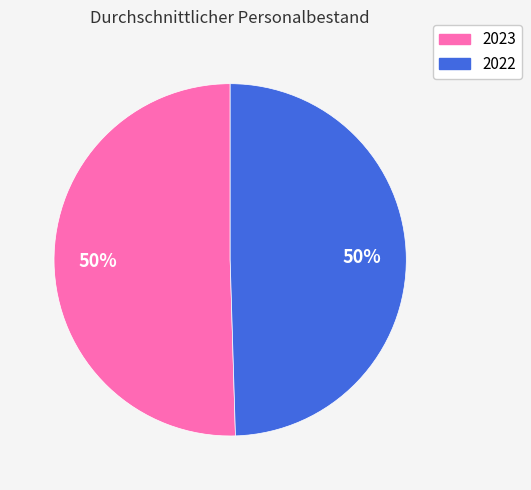

Which category accounts for the majority?

2023